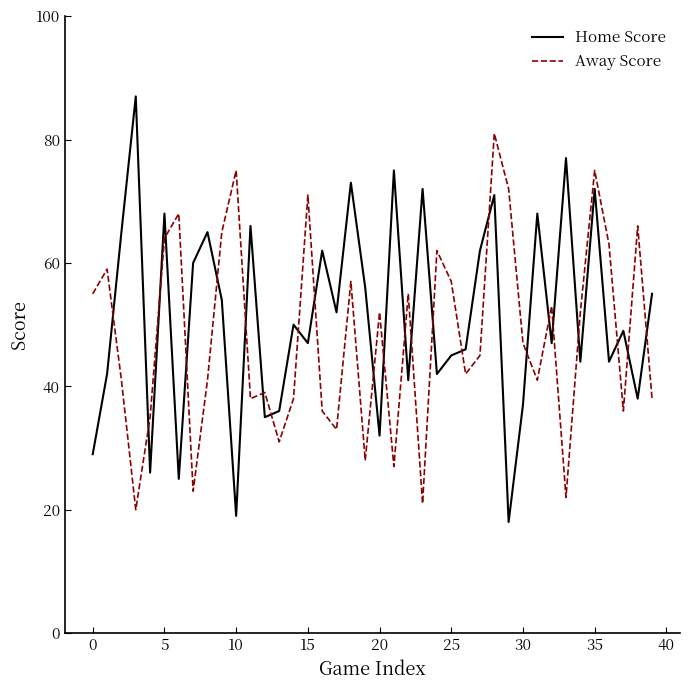

What is the minimum value shown in the chart?

18